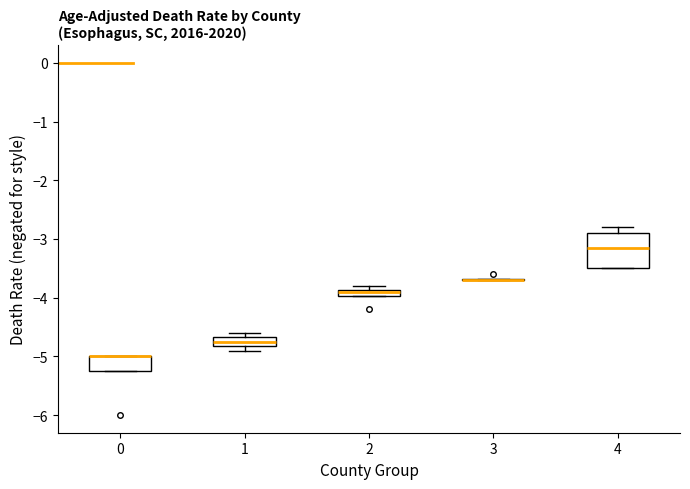

Comparing the boxes themselves (not the whiskers), which one is the tallest?

4